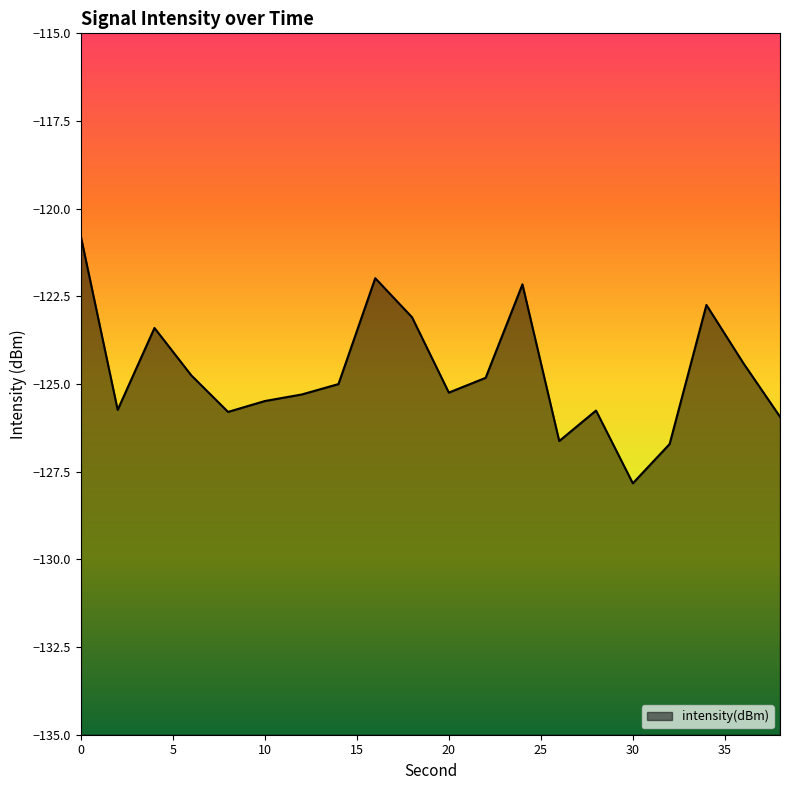

How many lines are shown in the chart?

1